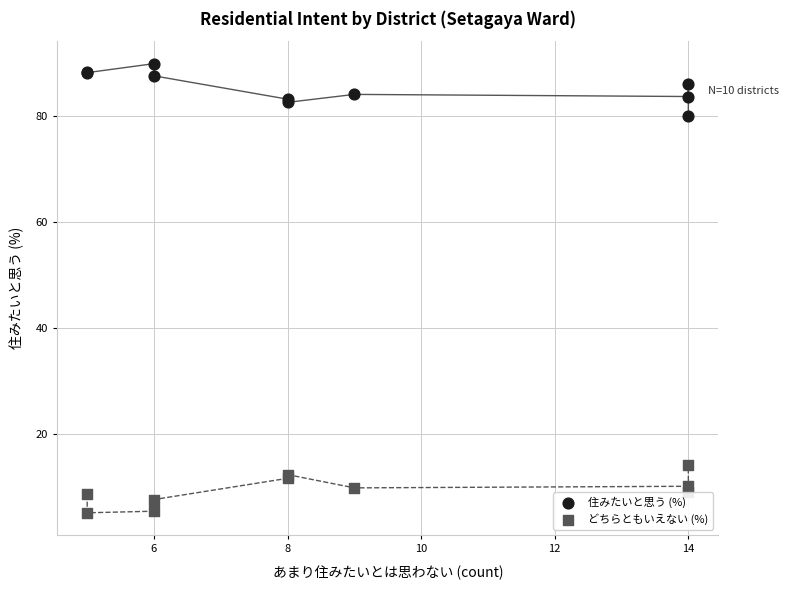

Which series contains the highest Y value?

住みたいと思う (%)